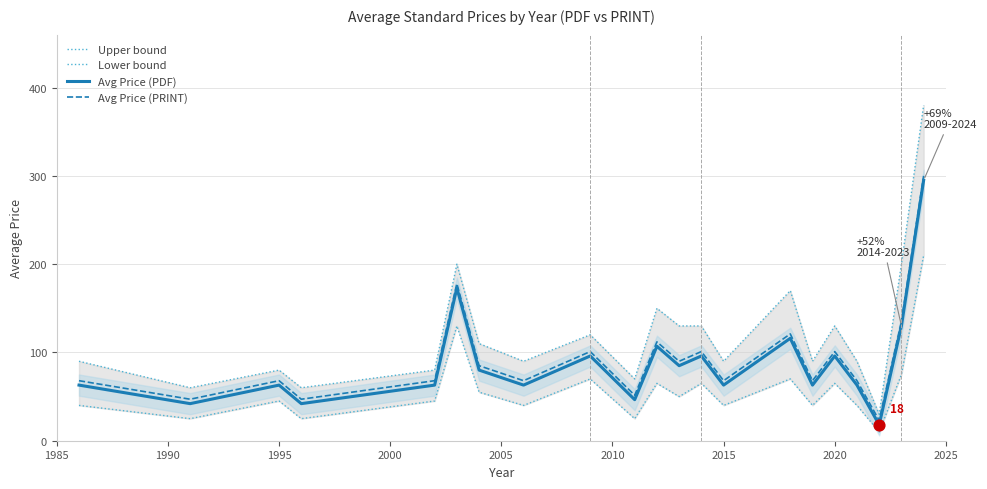

Which series reaches the maximum Y coordinate?

Upper bound